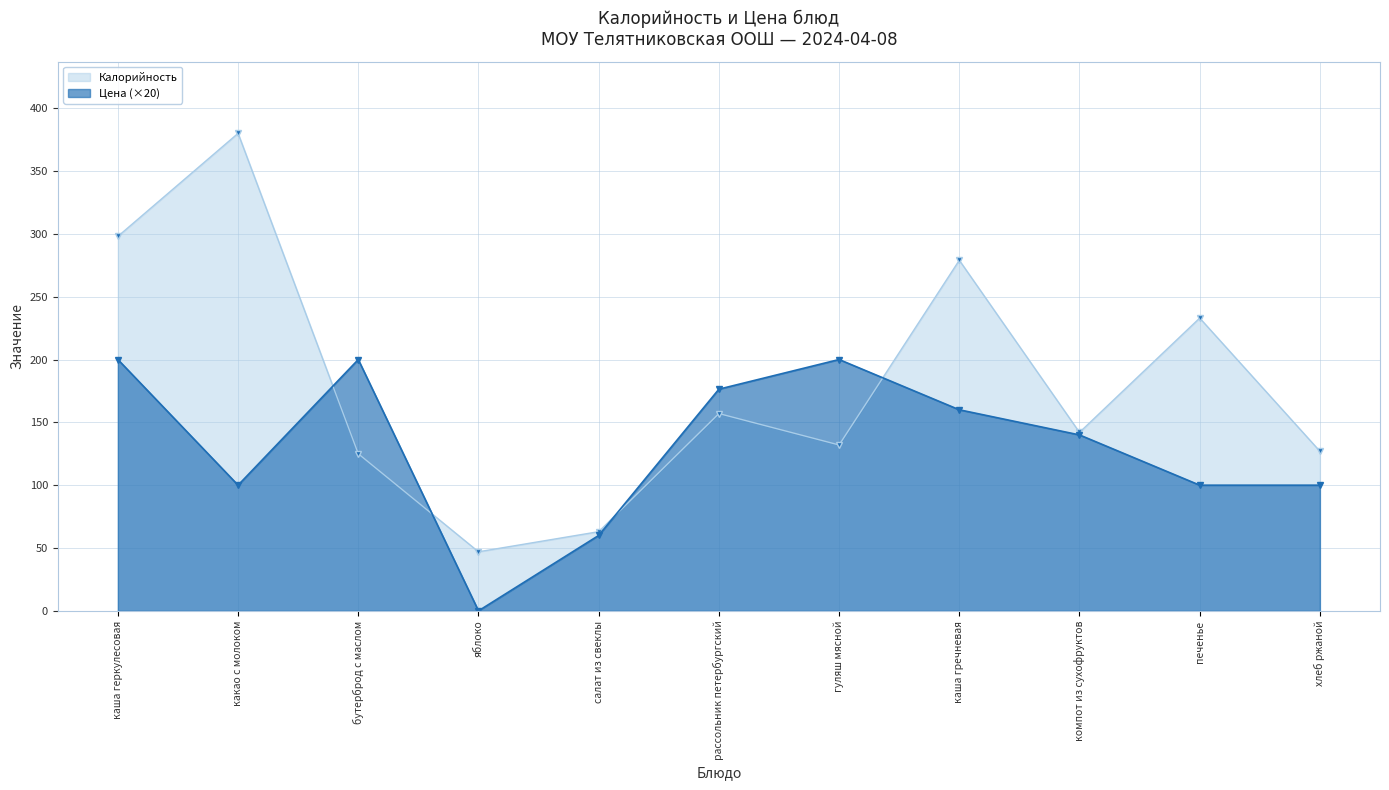

What is the label of the 1st point from the left?

каша геркулесовая